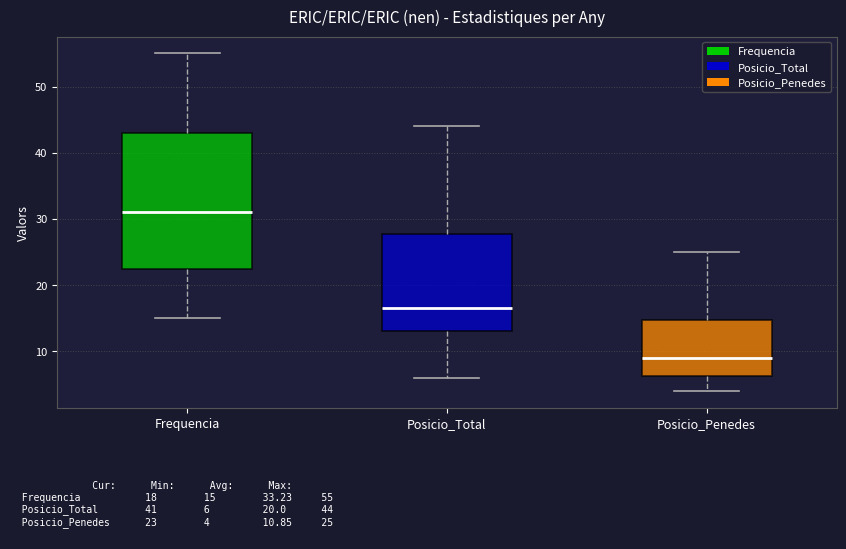

Which box's median line is the lowest?

Posicio_Penedes